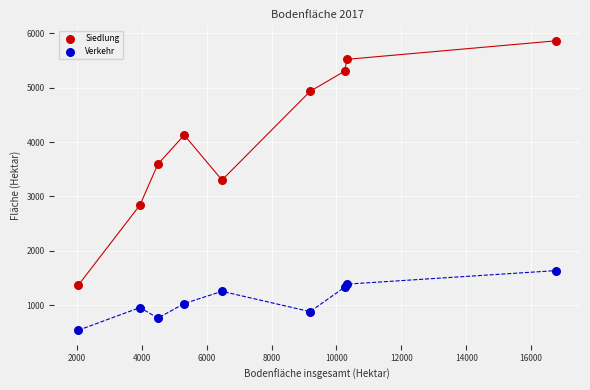

Which series contains the lowest Y value?

Verkehr